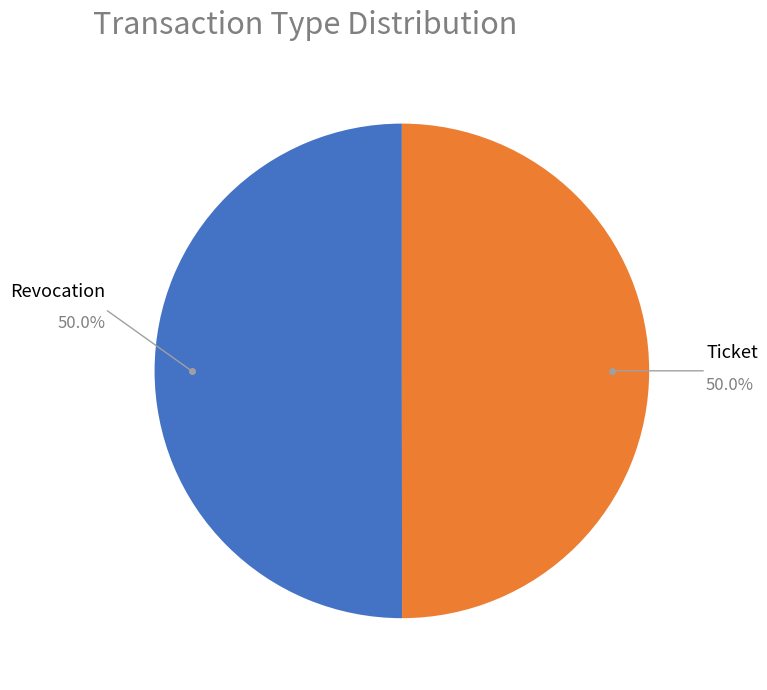

What percentage is NOT represented by Revocation?

50.0%